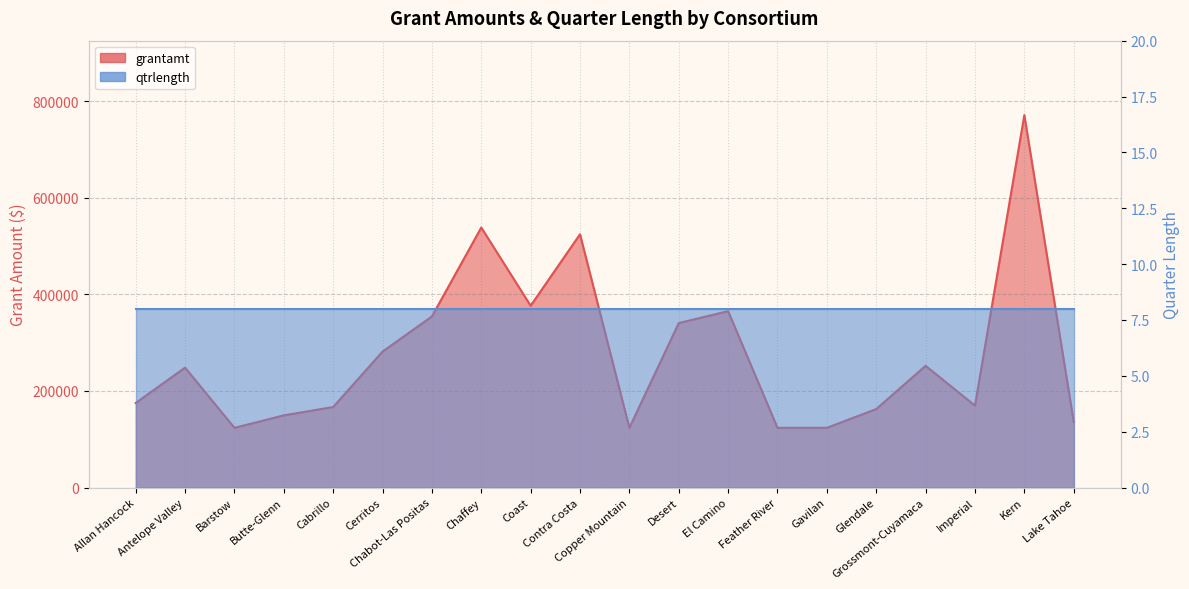

Where is the first local maximum?

Antelope Valley